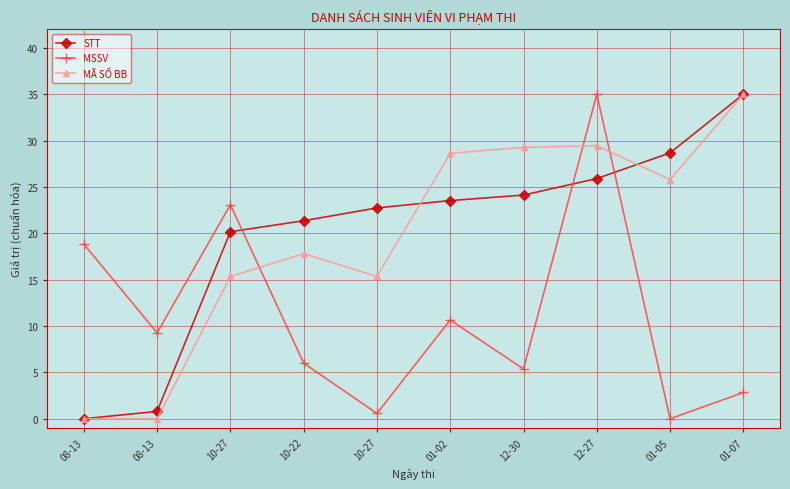

What is the greatest value displayed?

35.0